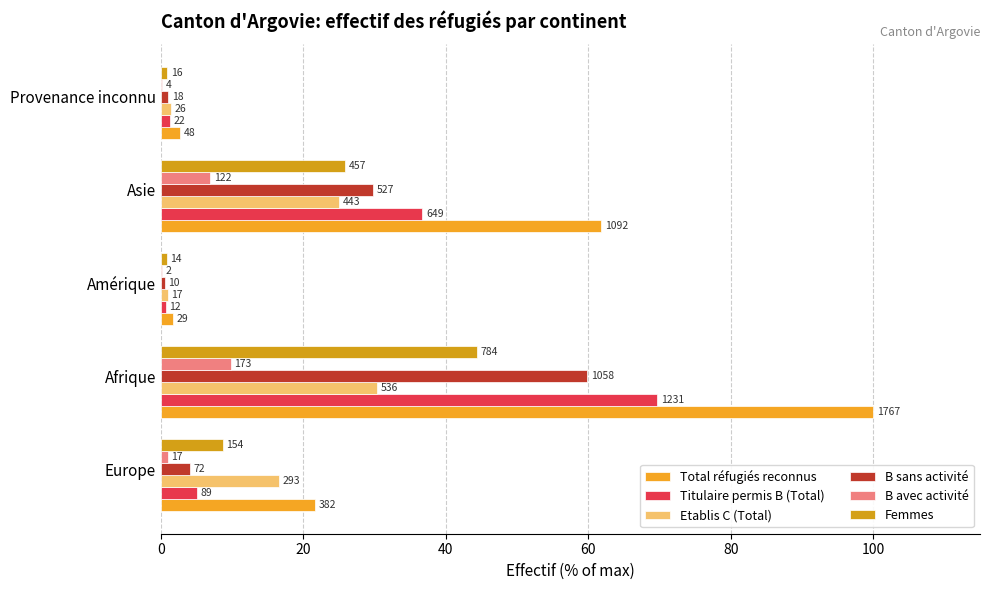

At how many categories does at least one series exceed 47?

2